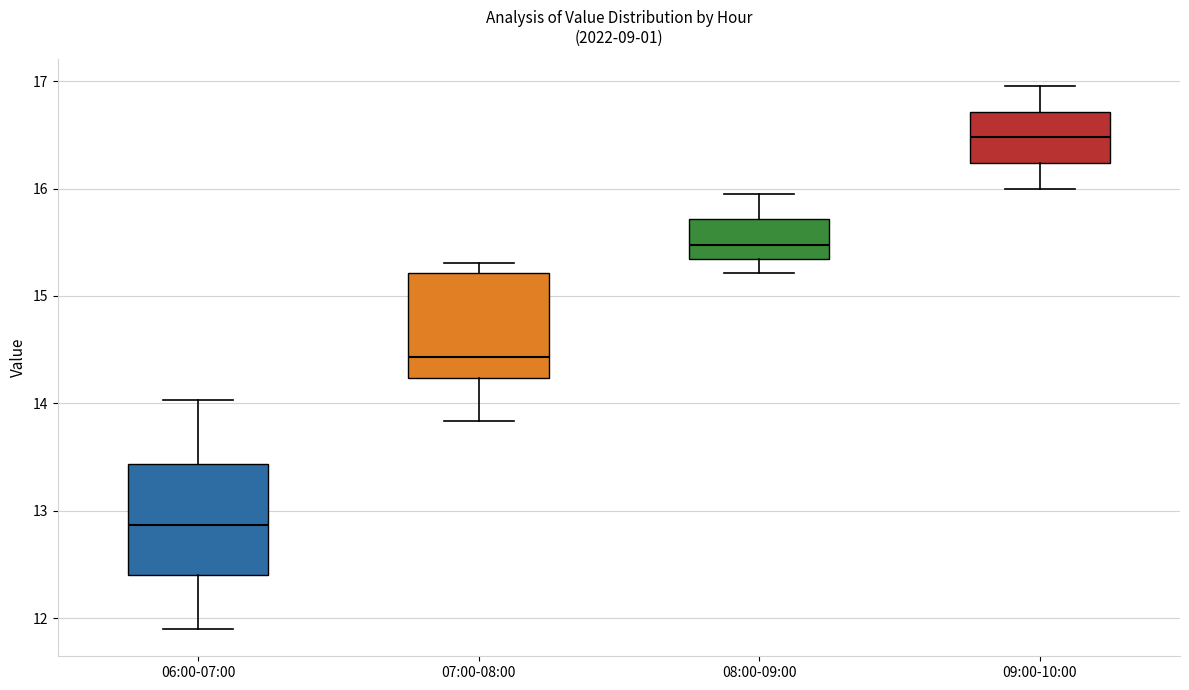

Reading left to right, read every box against the y-axis: the position of its median line, the range the box covers, and the ends of its whiskers. The values are not printed on the chart, so give them approximately, as read against the axis.

06:00-07:00: median 12.9, box 12.4 to 13.4, whiskers 11.9 to 14.0
07:00-08:00: median 14.4, box 14.2 to 15.2, whiskers 13.8 to 15.3
08:00-09:00: median 15.5, box 15.3 to 15.7, whiskers 15.2 to 16.0
09:00-10:00: median 16.5, box 16.2 to 16.7, whiskers 16.0 to 17.0